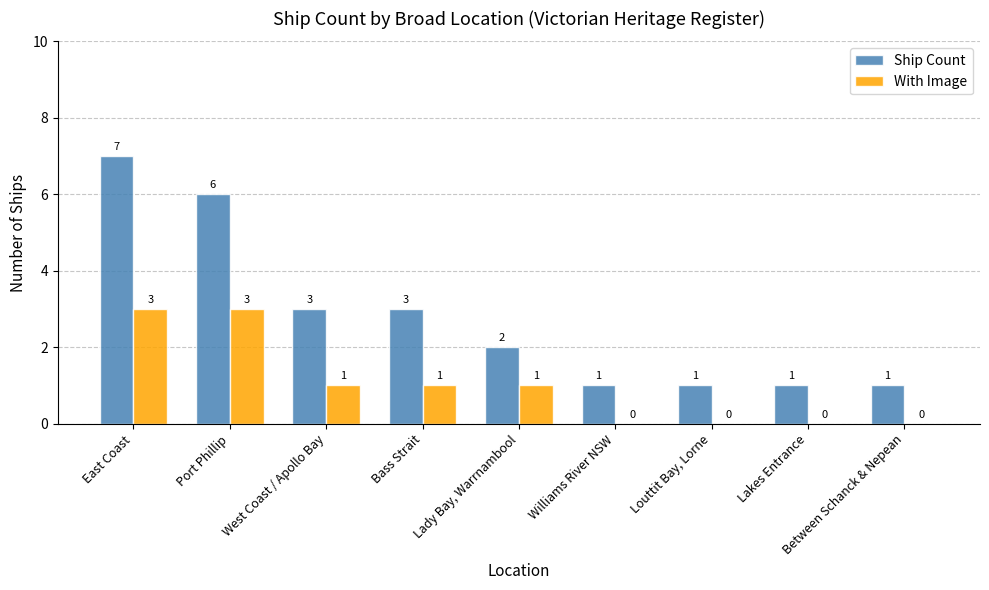

The With Image series shows 1 at West Coast / Apollo Bay. True or false?

True